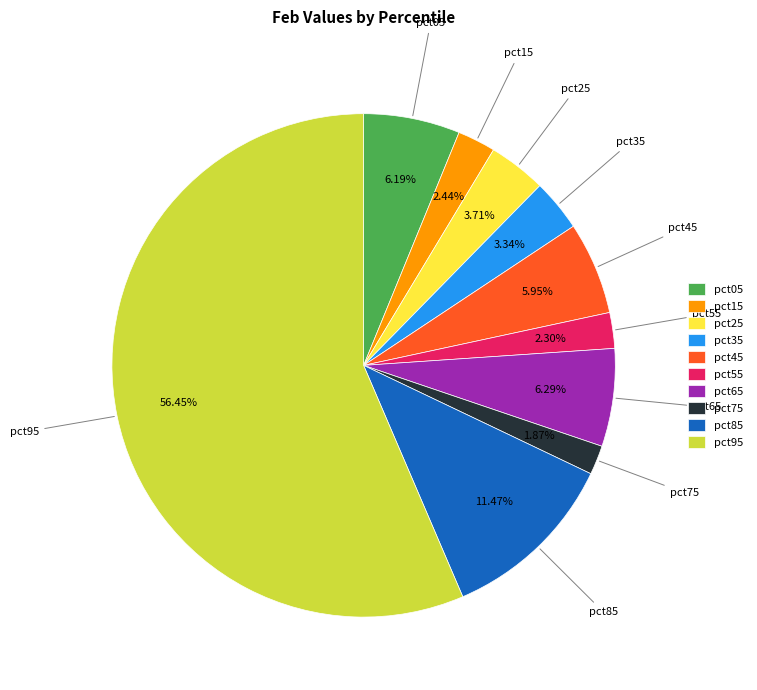

To the nearest percent, what is the difference between the pct25 and pct15 slice percentages?

1%